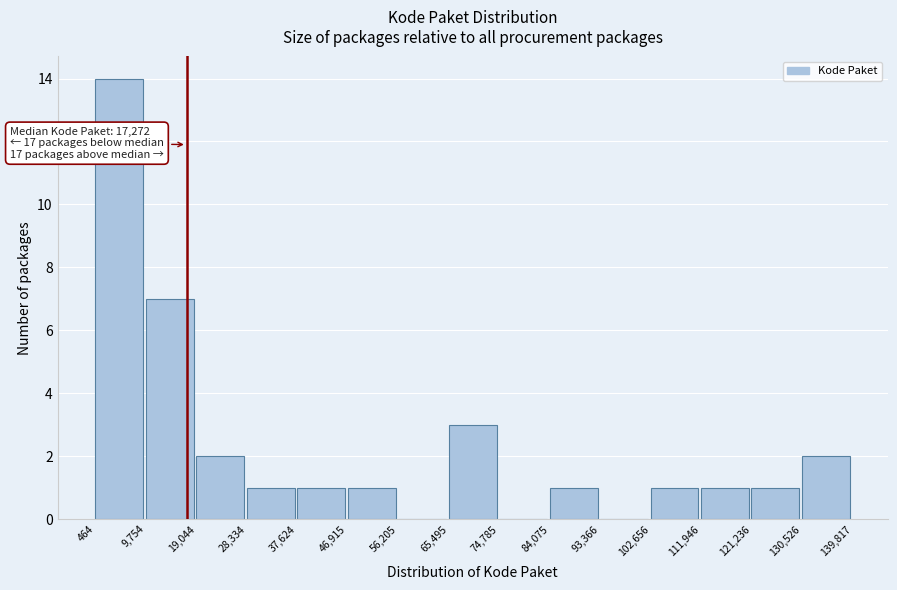

Over which range of the x-axis is the bar tallest?

464 to 9,754